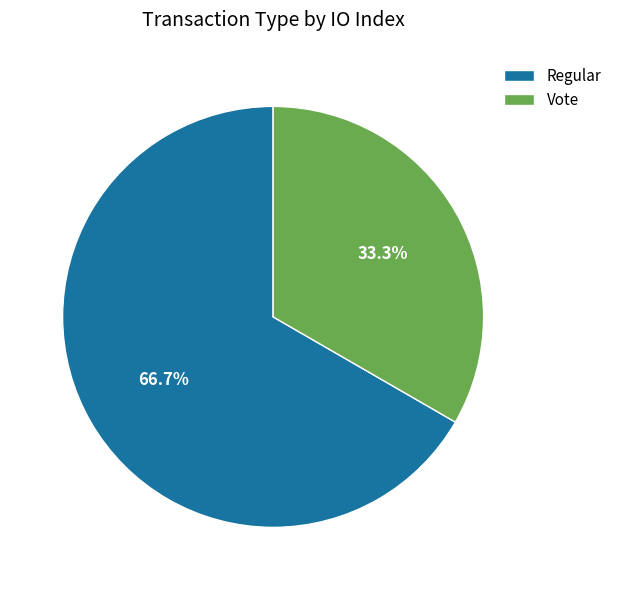

Which has a higher value, Vote or Regular?

Regular